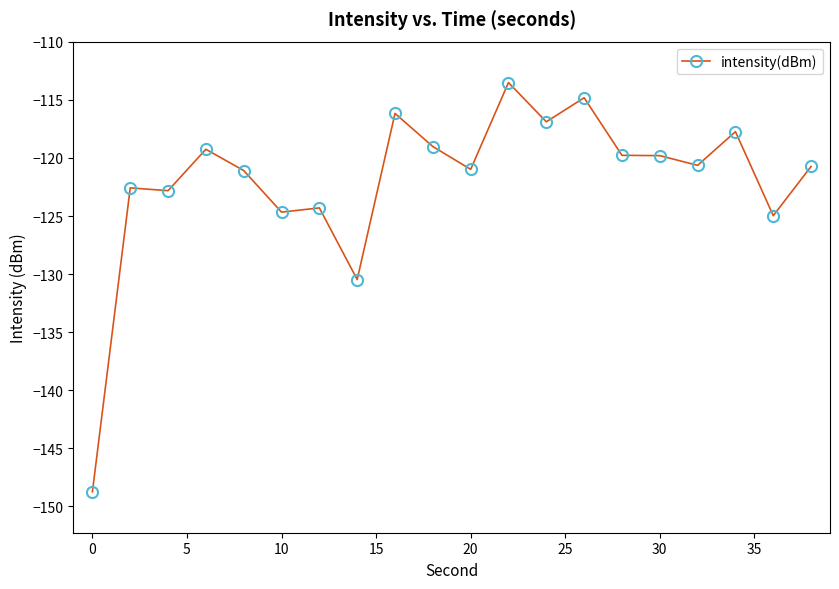

What is the sum of all values?

-2438.9